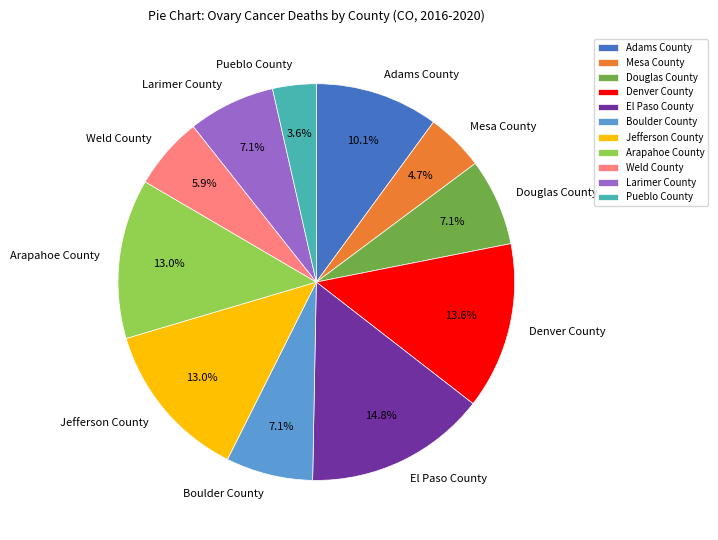

To the nearest percent, what percentage of the pie is Pueblo County?

4%